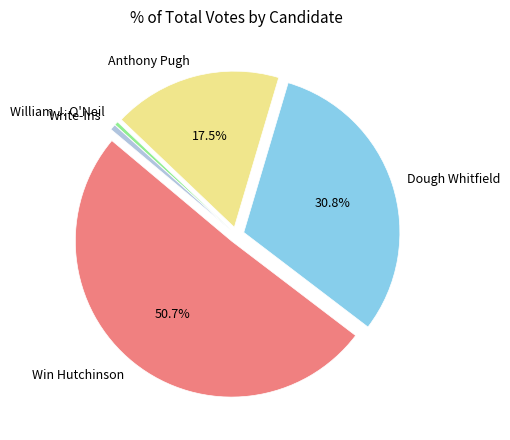

How many segments does this pie chart have?

5